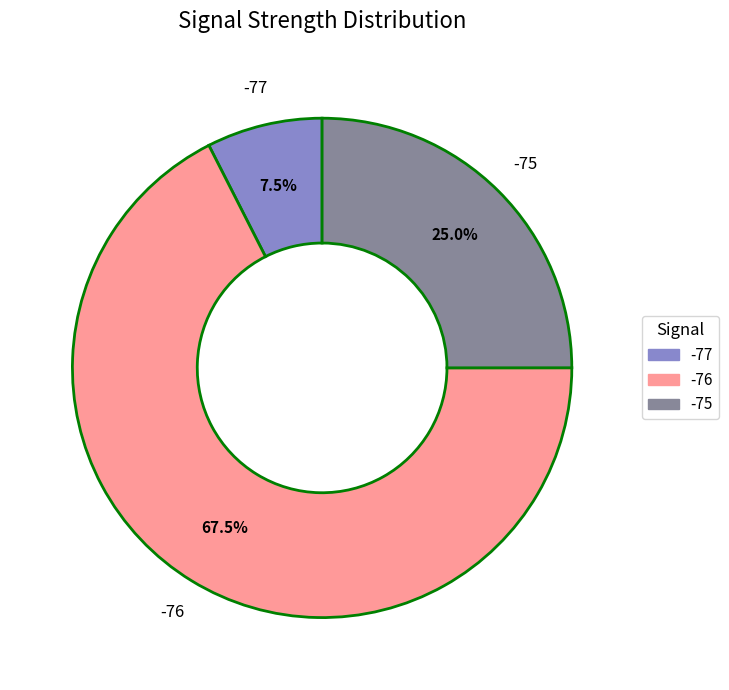

Is there any slice that represents more than half of the pie?

Yes